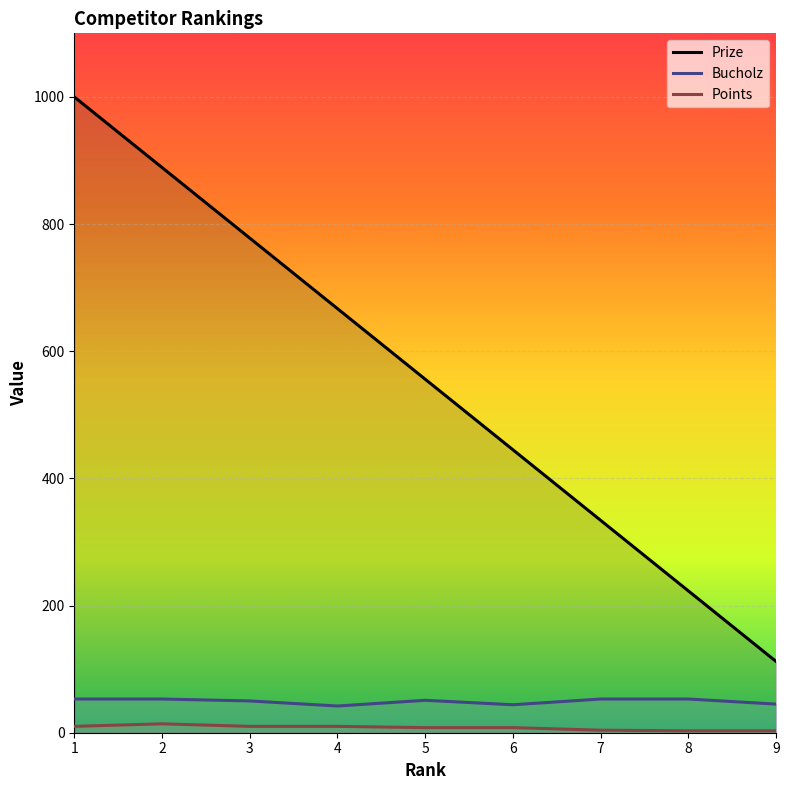

At which label is Bucholz closest to 47?

9